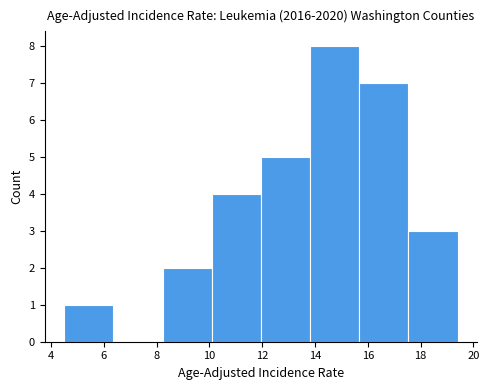

Reading left to right, list every bar in this chart as the range it spans on the x-axis followed by its height. Neither the bar edges nor the heights are printed on the chart, so give them approximately, as read against the axes.

4.6 to 6.4: 1
6.4 to 8.2: 0
8.2 to 10.0: 2
10.0 to 12.0: 4
12.0 to 13.8: 5
13.8 to 15.6: 8
15.6 to 17.6: 7
17.6 to 19.4: 3